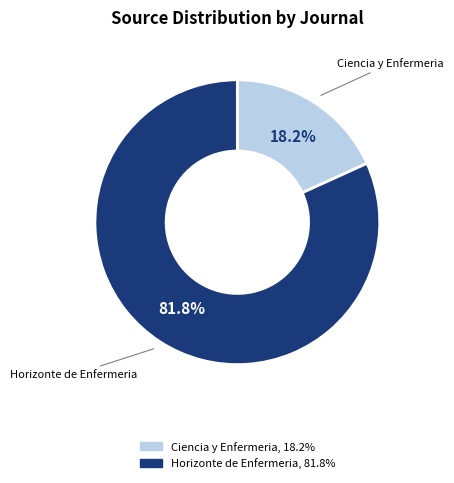

Combined, what portion of the pie is Horizonte de Enfermeria and Ciencia y Enfermeria?

100.0%